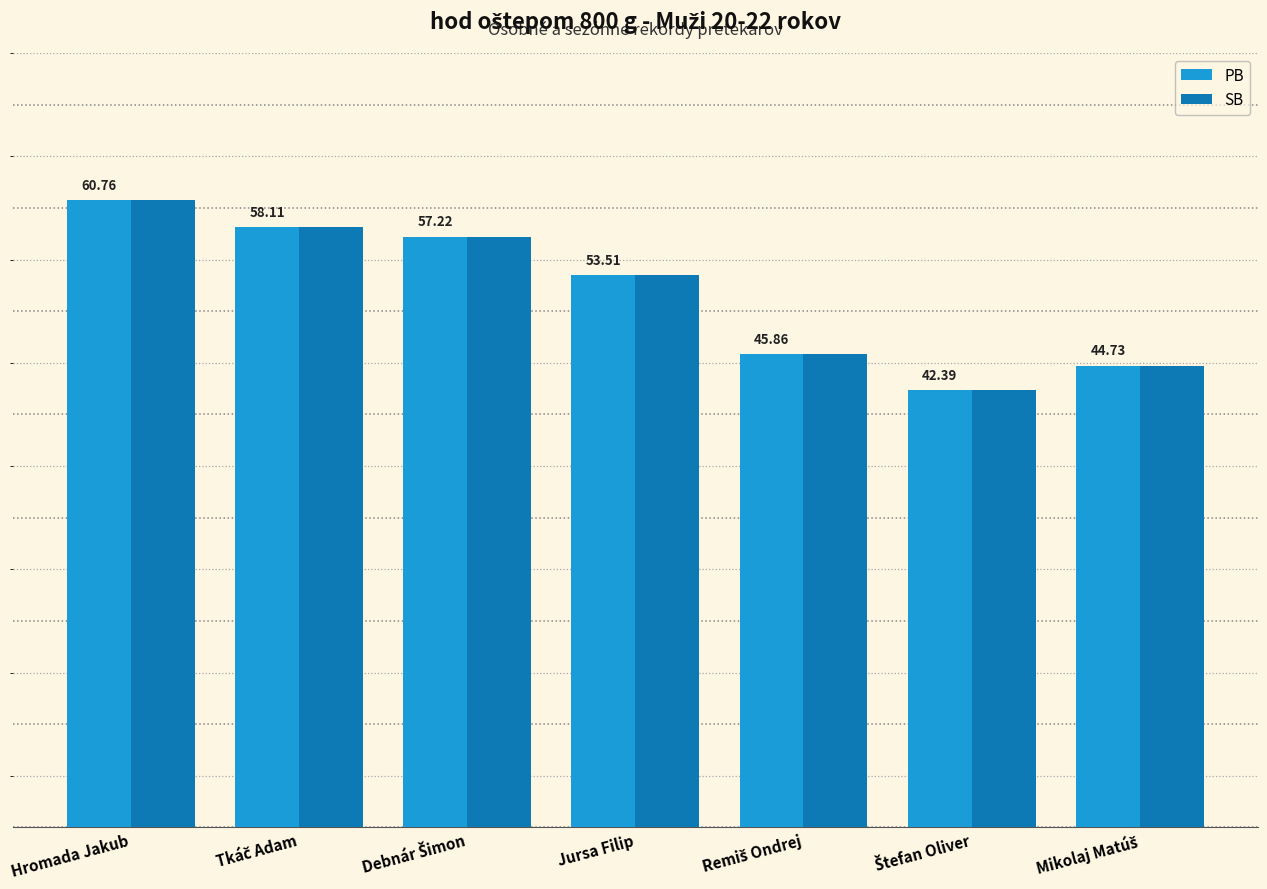

Where does the PB series first go above 53?

Hromada Jakub